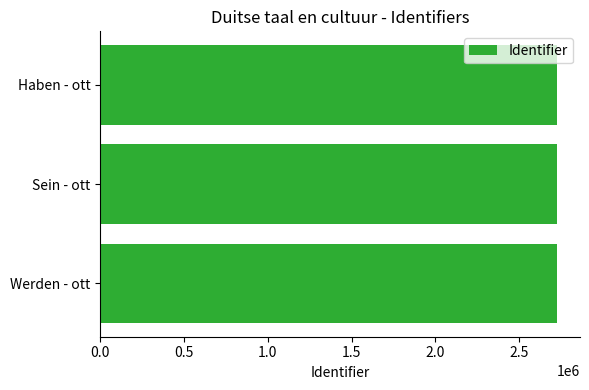

What is the ratio of the value at Werden - ott to the value at Sein - ott?

1.0